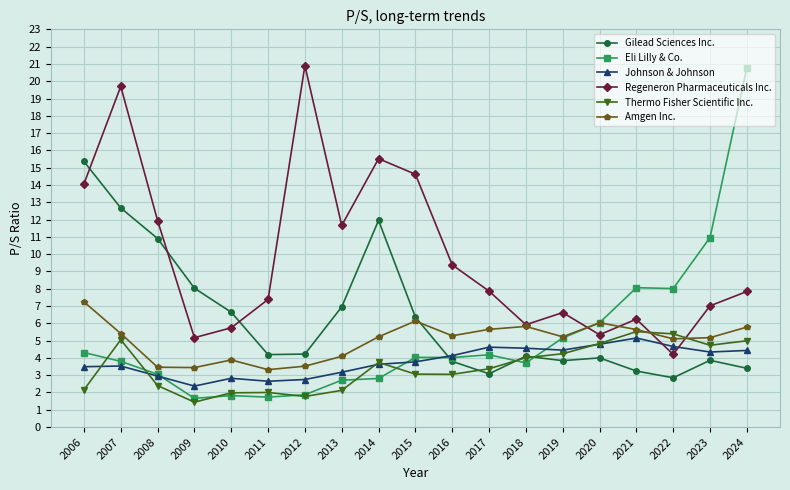

Which category has the highest value in the Gilead Sciences Inc. series?

2006